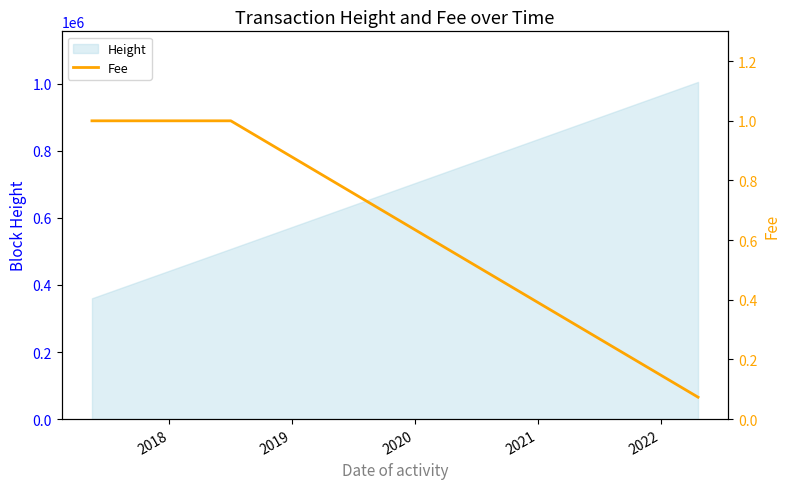

What is the value of the 4th point from the left?

0.1